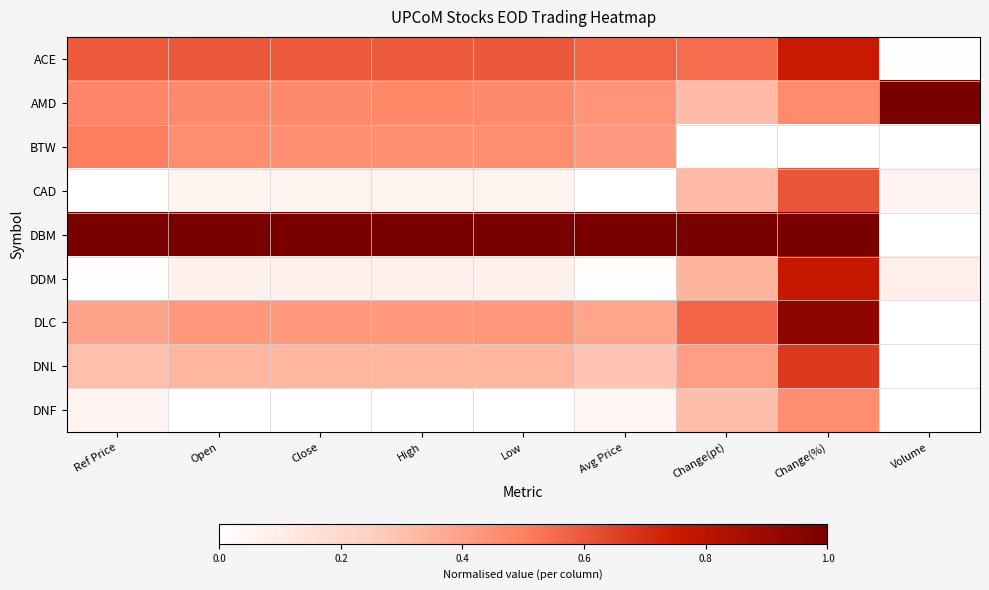

Which label corresponds to the largest value in the chart?

Volume